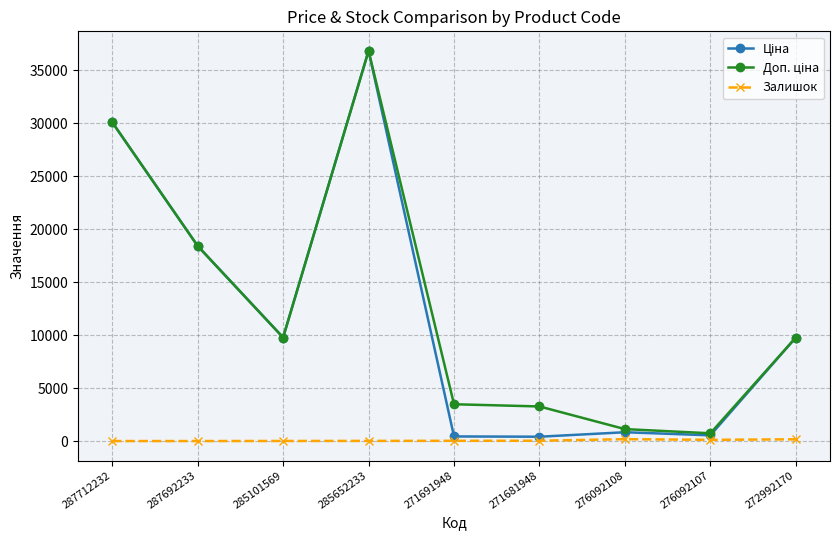

At how many categories does at least one series exceed 2522?

7